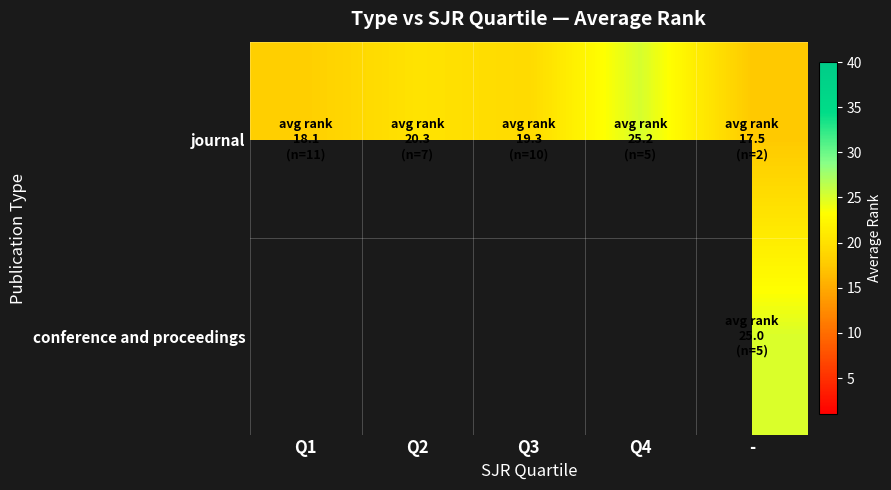

What is the difference between the maximum and second lowest values in the journal series?

7.1